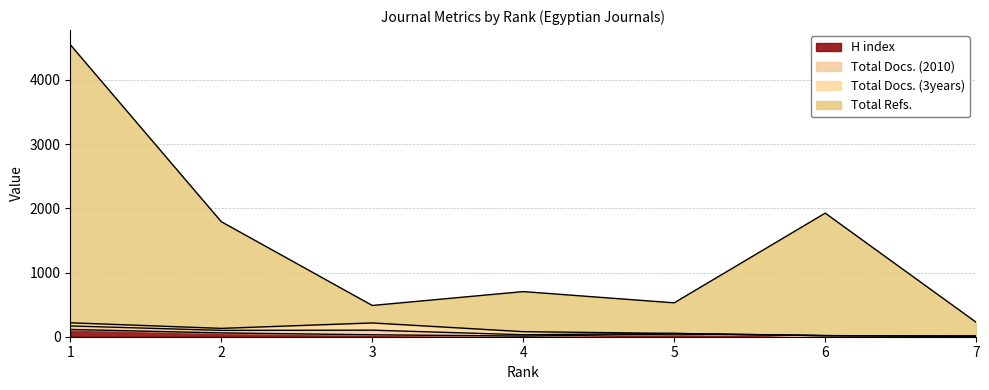

Does the chart have visible grid lines?

Yes